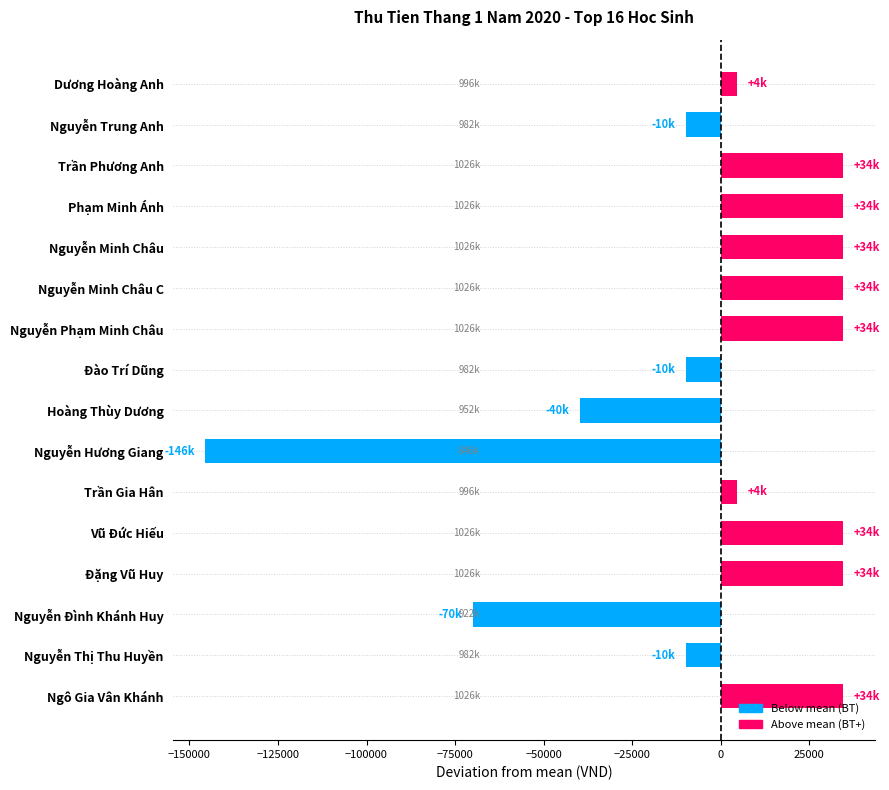

What is the minimum value shown in the chart?

-145528.1